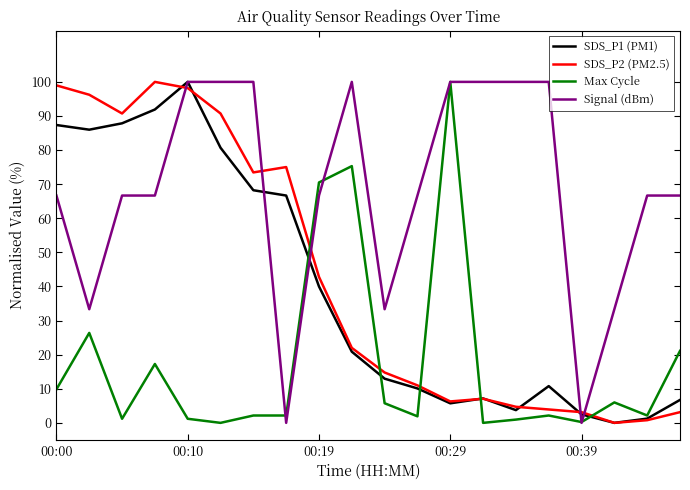

Which series has the largest total across all categories?

Signal (dBm)